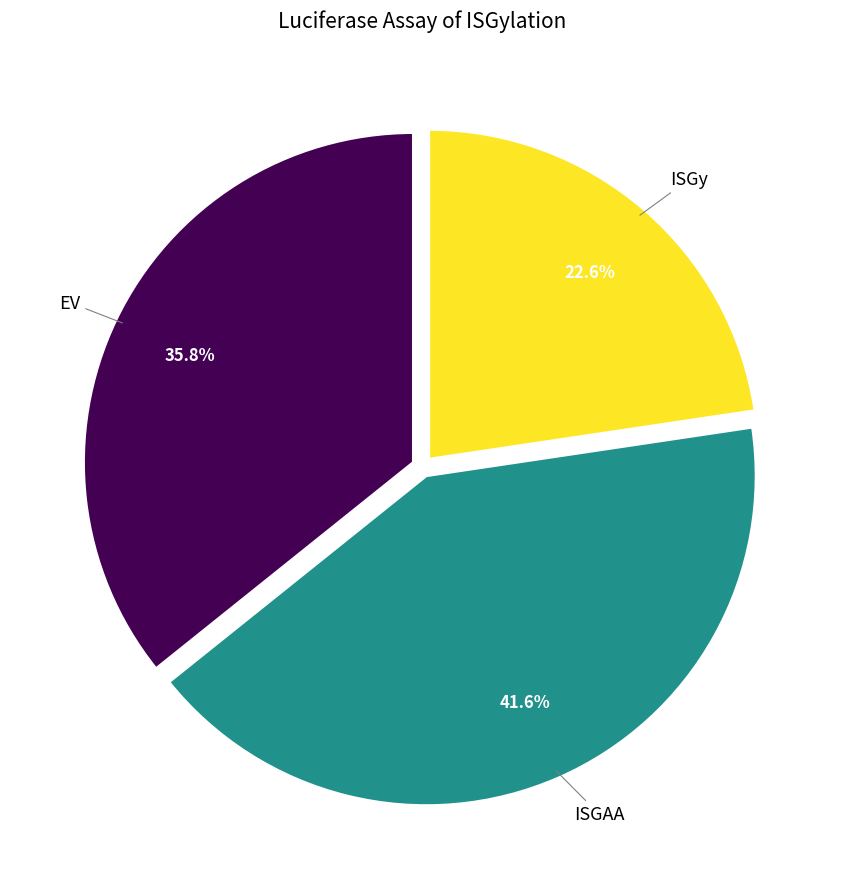

Count the number of slices in the pie.

3